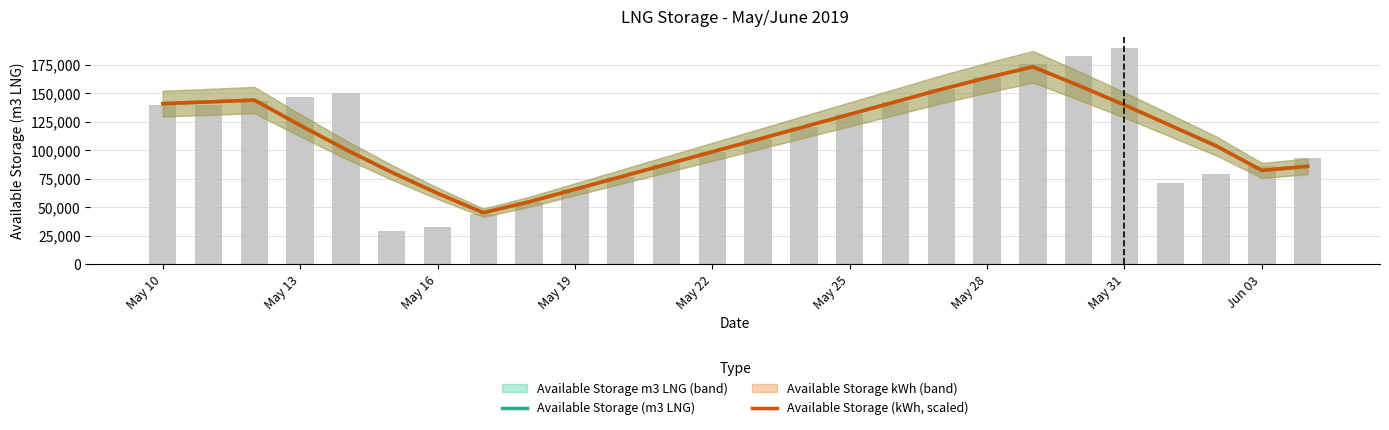

What is the greatest value displayed?

173443.8